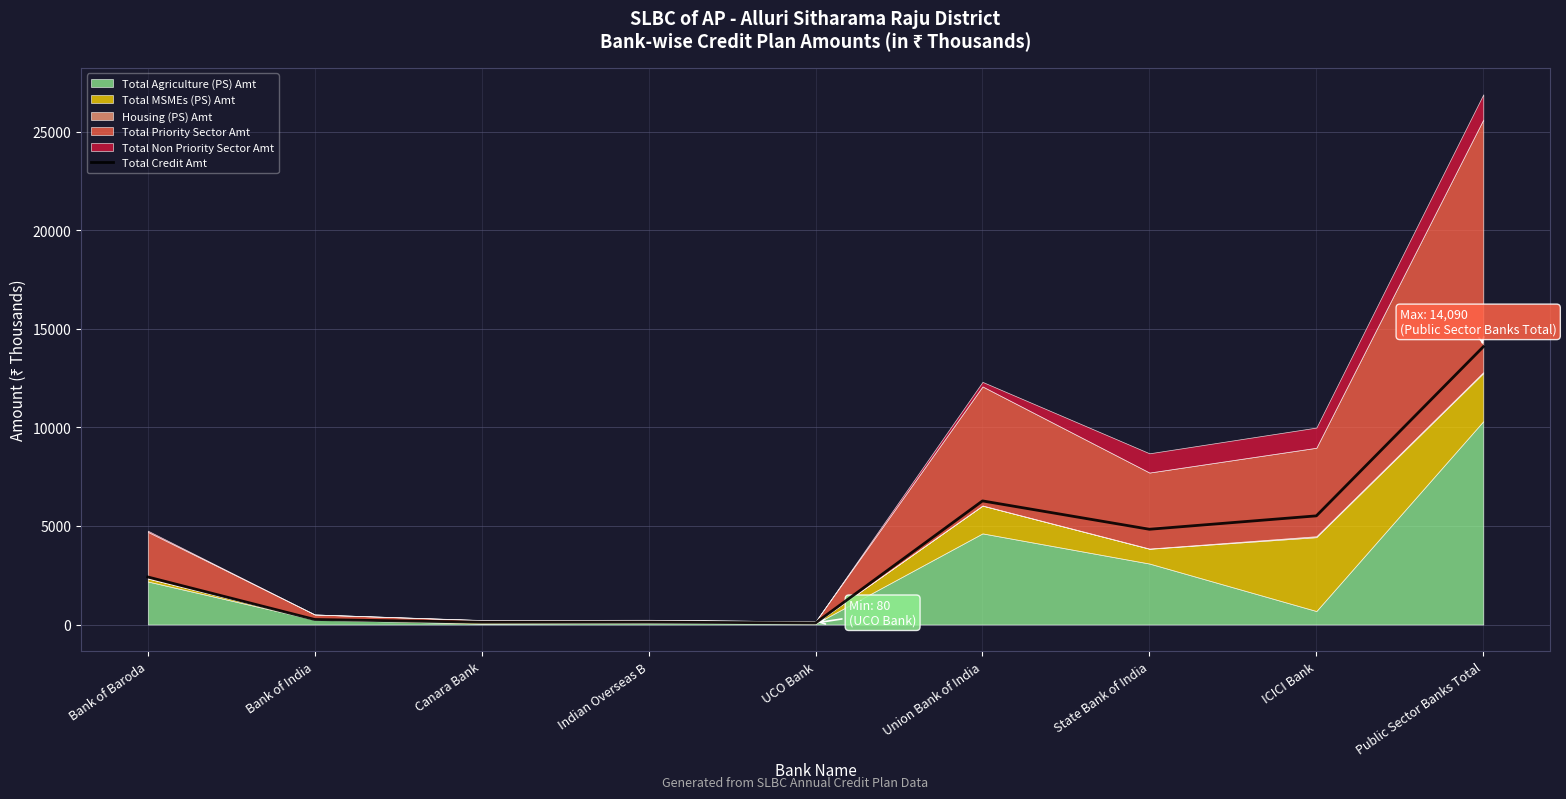

At which label does the data first exceed 2411?

Bank of Baroda